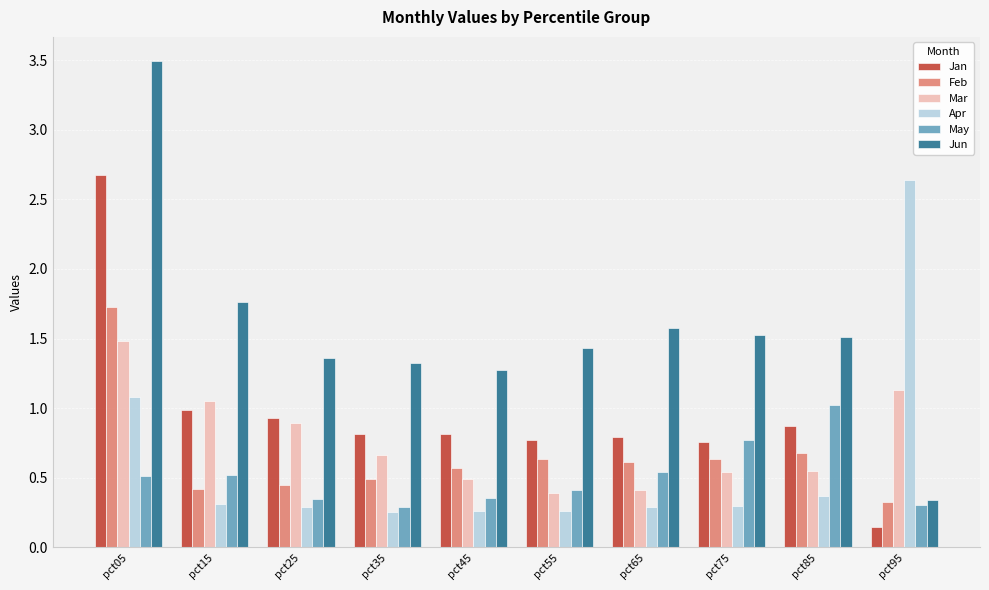

How many bars are there in each group?

6